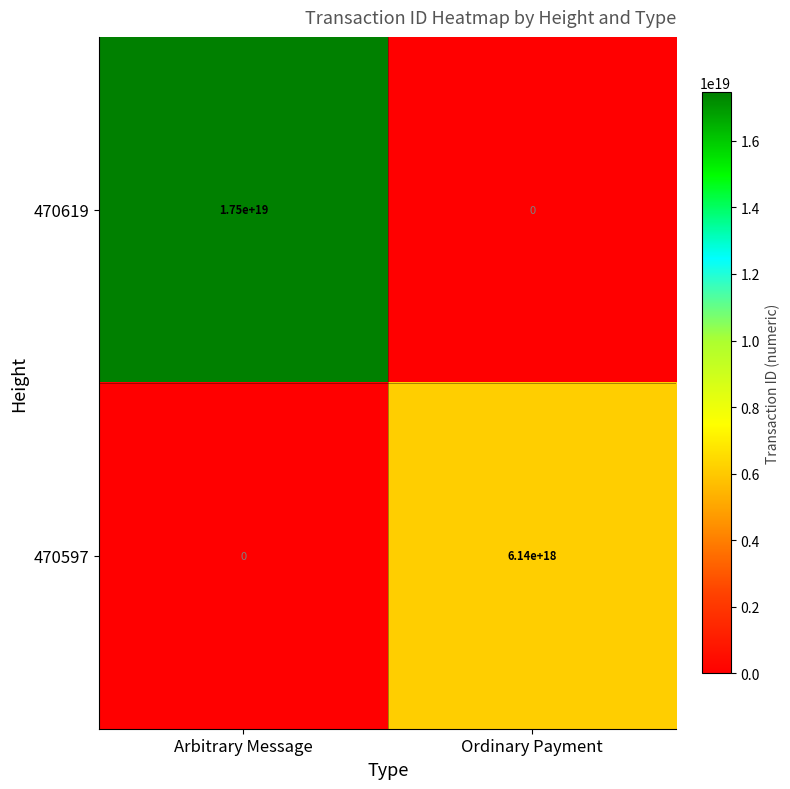

Which series has the largest range (max minus min)?

470619